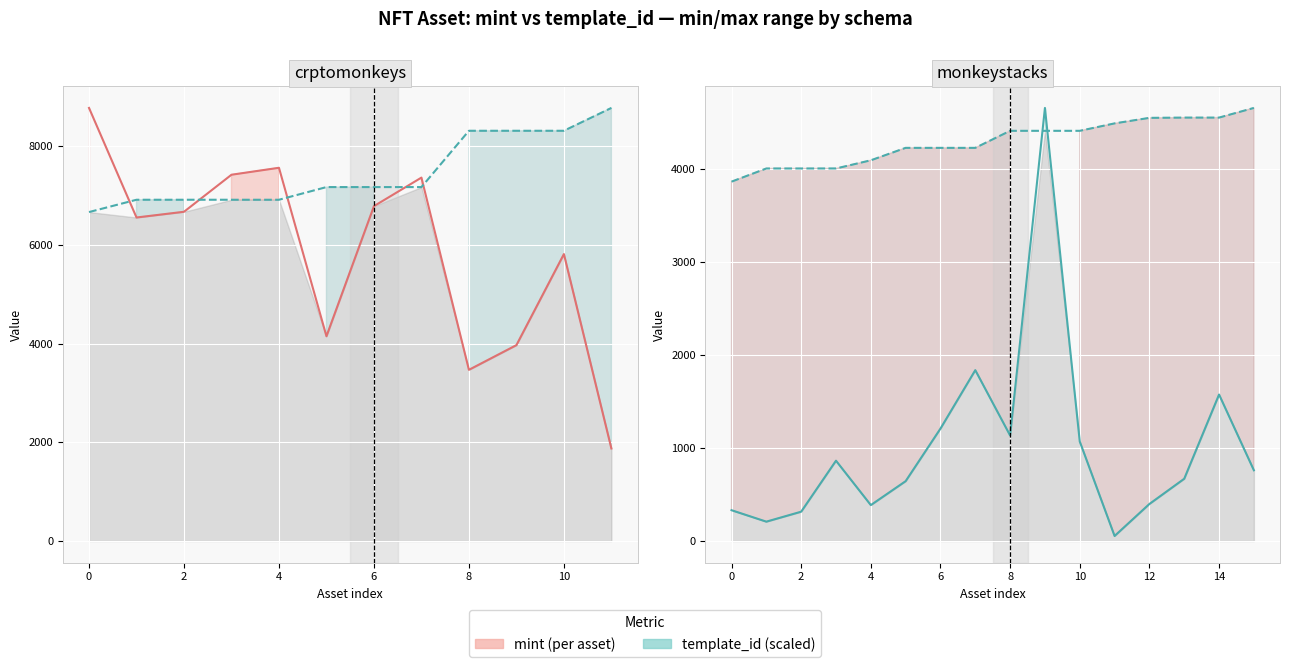

In mint, how many points are lower than both neighbors (excluding endpoints)?

4